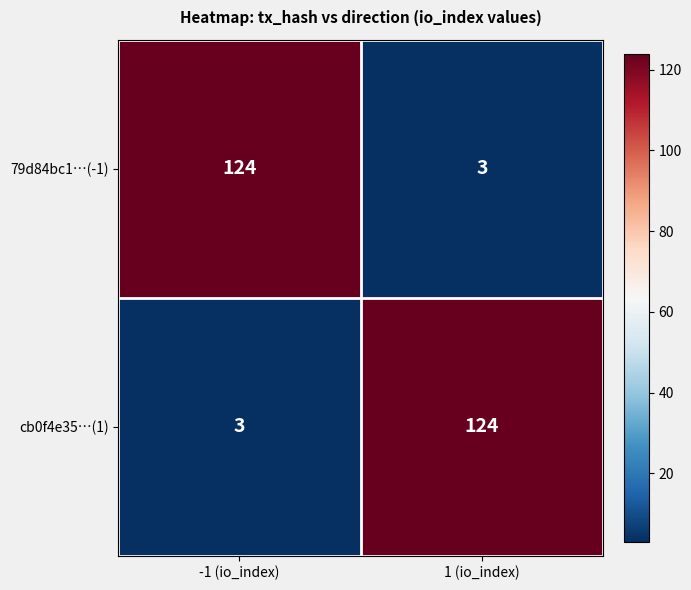

What is the spread (max minus min) of values at -1 (io_index)?

121